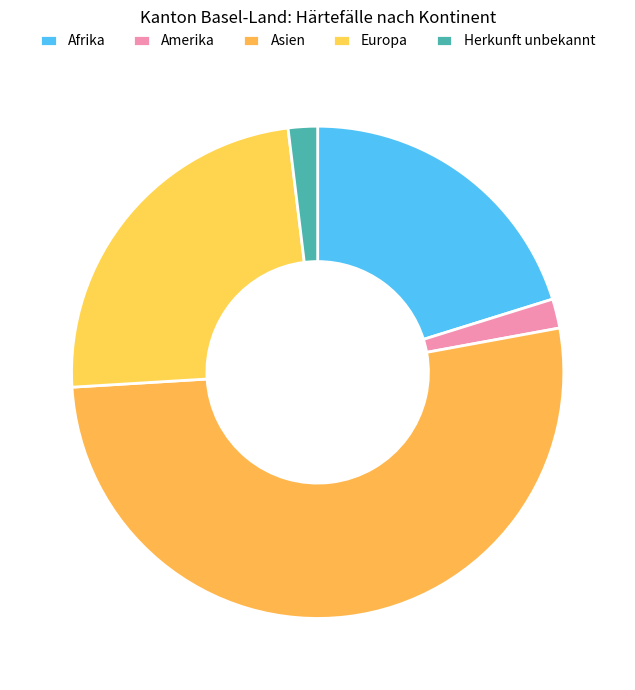

To the nearest percent, what portion does Asien represent?

52%